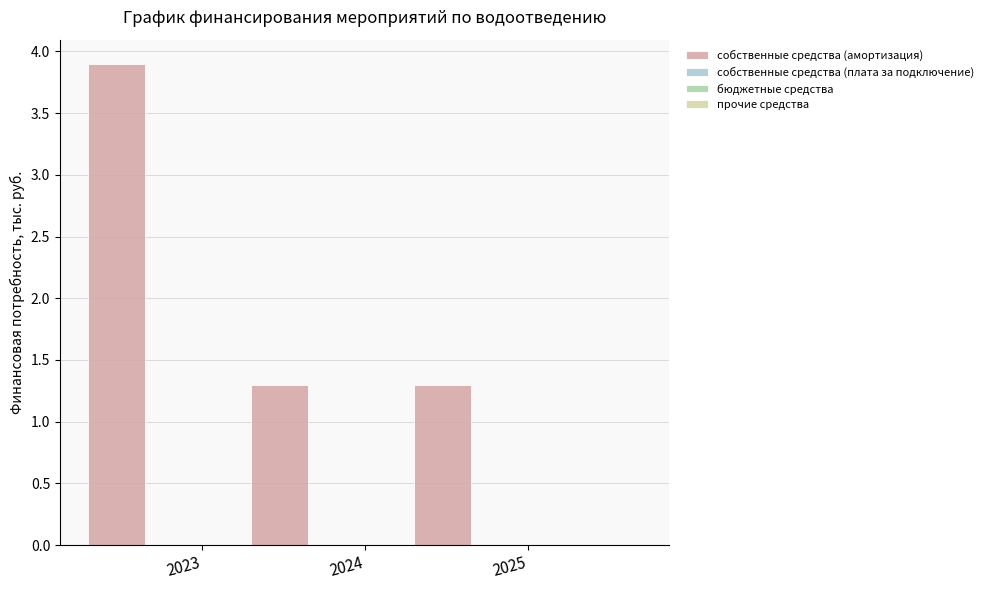

Reading left to right, extract all data points from this chart.

3.9	1.3	1.3